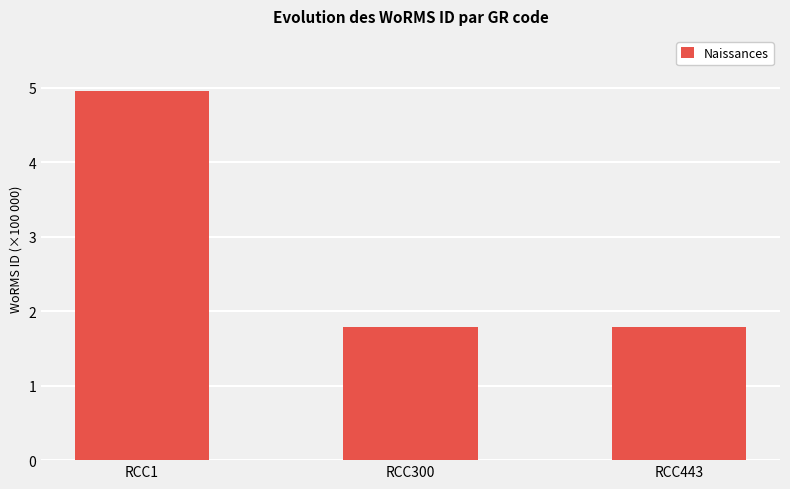

What is the value of the 1st bar from the left?

495424